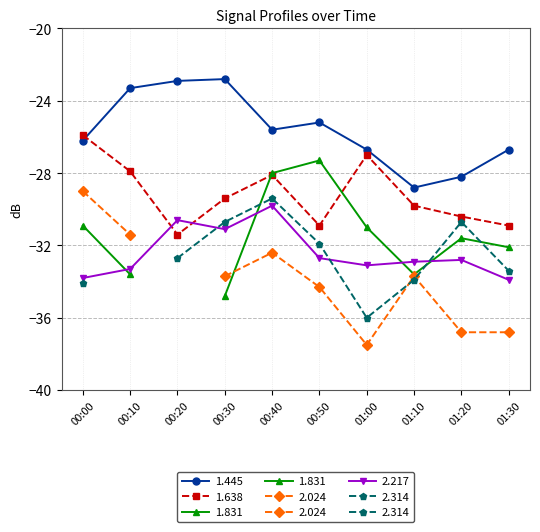

Which category has the lowest value in the 1.638 series?

00:20